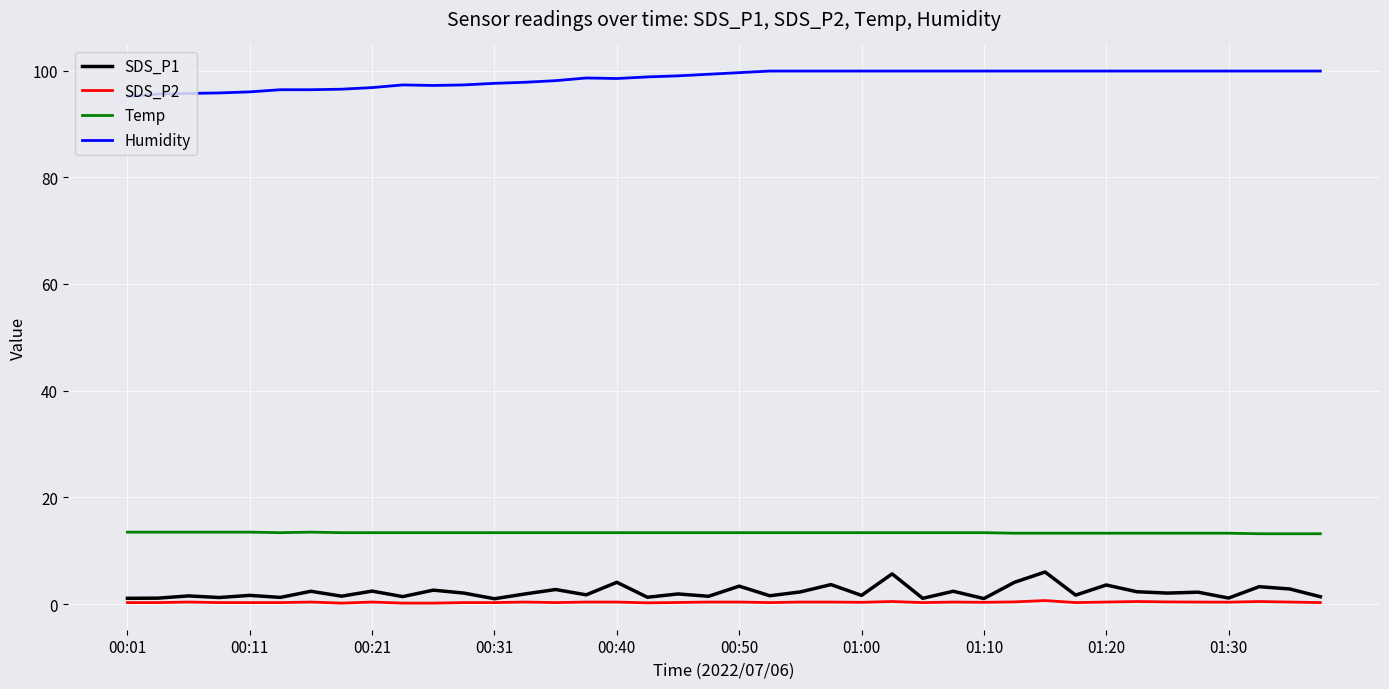

True or false: SDS_P2 and Humidity cross at least once.

False